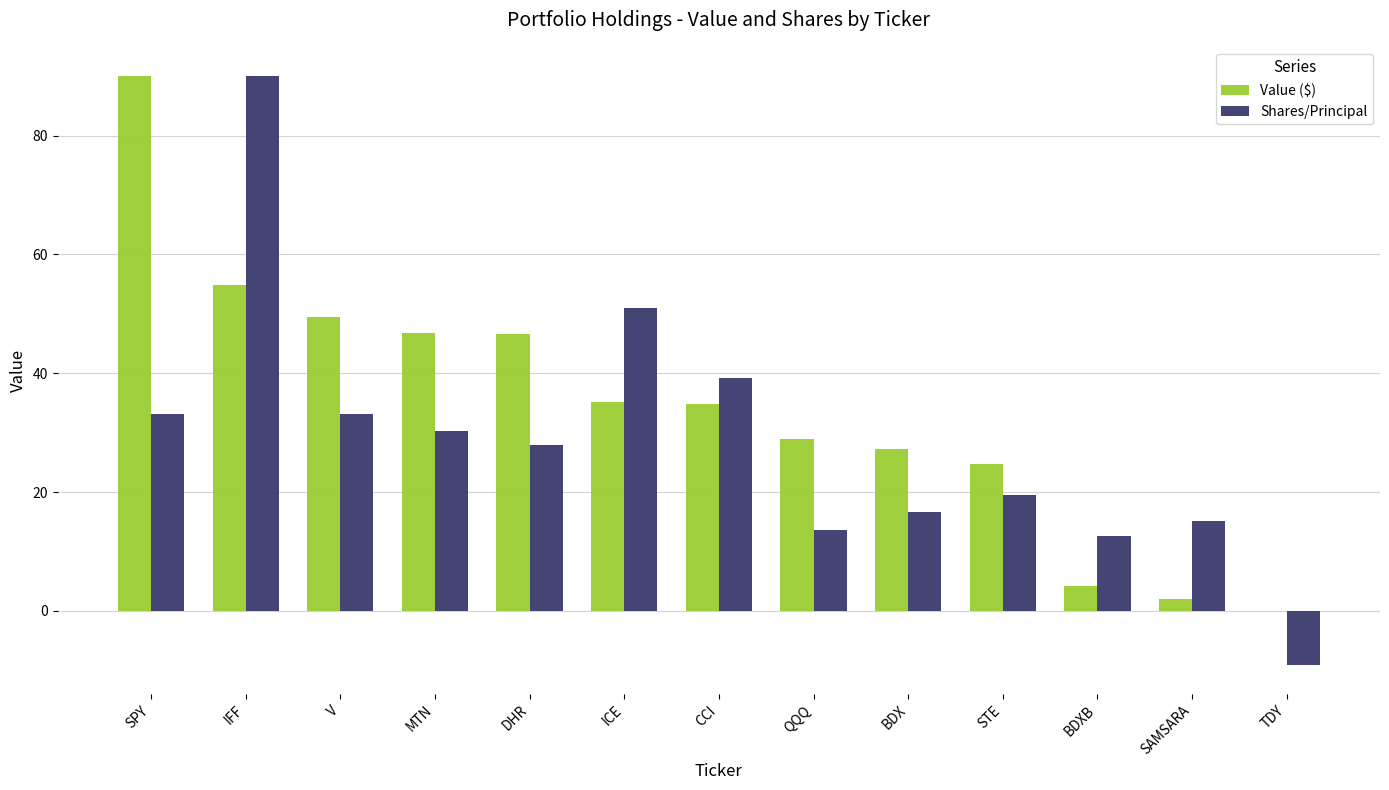

What is the maximum value for Value ($)?

90.0